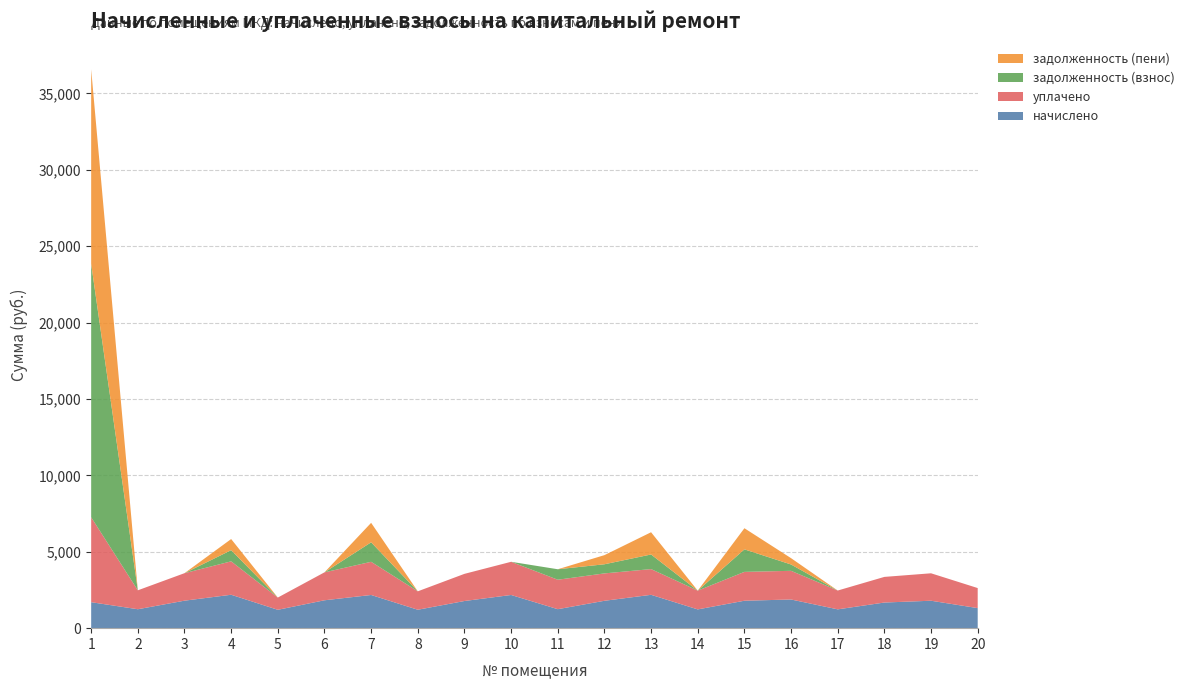

Reading left to right, transcribe all the data shown in this chart.

начислено: 1=1699.7	2=1238.8	3=1799.2	4=2186.4	5=1202.0	6=1825.1	7=2171.6	8=1205.6	9=1777.1	10=2171.6	11=1242.5	12=1791.9	13=2182.7	14=1227.8	15=1795.6	16=1876.7	17=1231.5	18=1677.6	19=1795.6	20=1312.6
уплачено: 1=5556.1	2=1238.8	3=1799.2	4=2187.2	5=801.3	6=1826.9	7=2171.6	8=1205.6	9=1777.1	10=2171.6	11=1927.7	12=1791.9	13=1683.5	14=1227.8	15=1888.0	16=1876.5	17=1231.5	18=1677.6	19=1795.6	20=1312.6
задолженность (взнос): 1=16584.7	2=0.0	3=0.0	4=729.6	5=0.0	6=1.8	7=1275.0	8=0.0	9=0.0	10=0.0	11=685.1	12=597.3	13=956.0	14=0.0	15=1474.3	16=413.7	17=0.0	18=0.0	19=0.0	20=0.0
задолженность (пени): 1=12728.4	2=0.0	3=0.0	4=728.8	5=0.0	6=0.0	7=1275.0	8=0.0	9=0.0	10=0.0	11=0.0	12=597.3	13=1455.1	14=0.0	15=1381.8	16=413.9	17=0.0	18=0.0	19=0.0	20=0.0